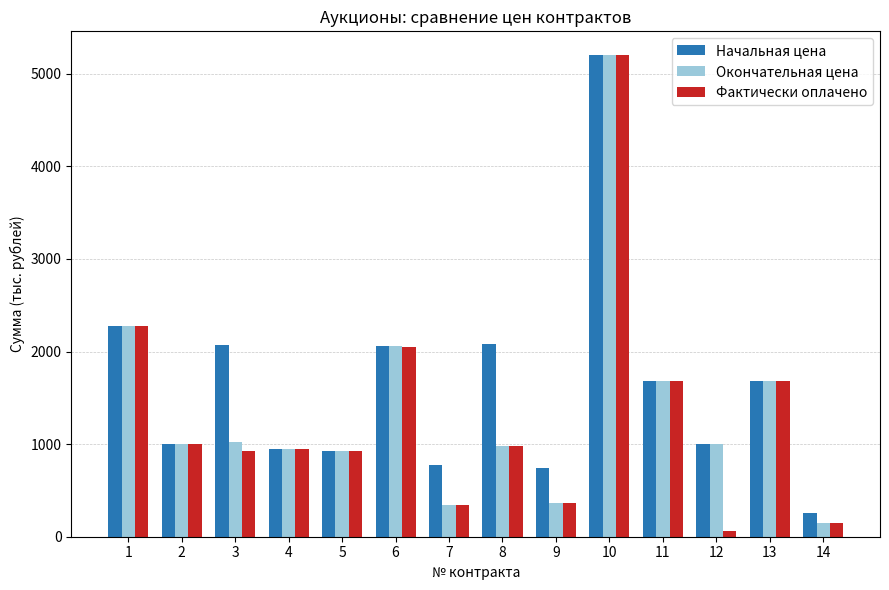

At which label does Начальная цена reach its minimum?

14